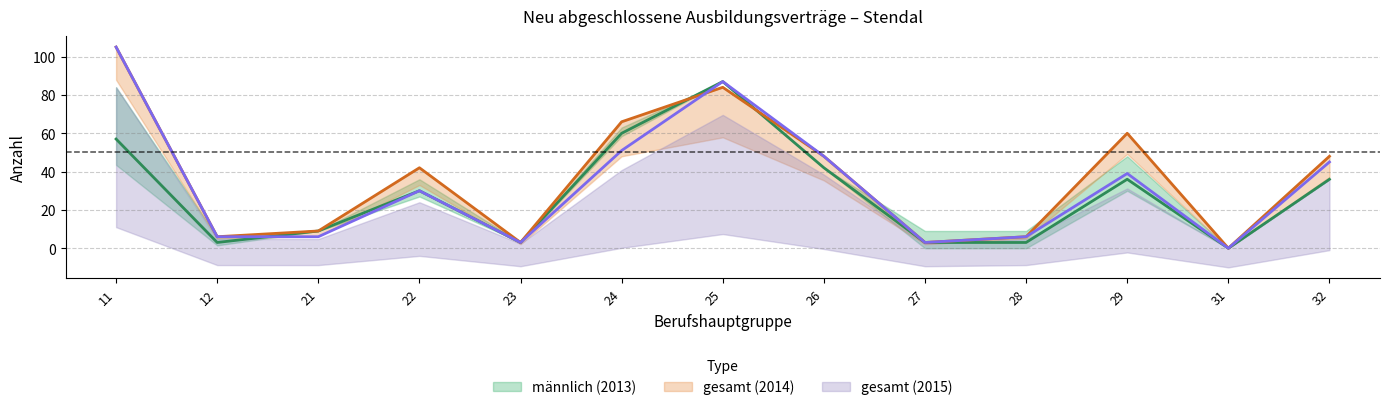

Reading right to left, list all the values displayed in this chart.

männlich: 32=36	31=0	29=36	28=3	27=3	26=42	25=87	24=60	23=3	22=30	21=9	12=3	11=57
gesamt_2014: 32=48	31=0	29=60	28=6	27=3	26=48	25=84	24=66	23=3	22=42	21=9	12=6	11=105
gesamt_2015: 32=45	31=0	29=39	28=6	27=3	26=48	25=87	24=51	23=3	22=30	21=6	12=6	11=105